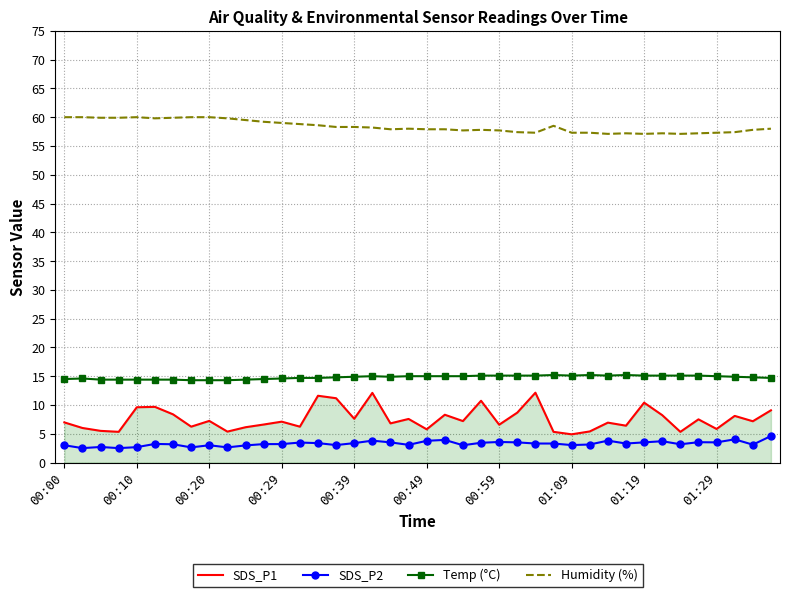

Rank the series by their maximum value, from highest to lowest.

Humidity (%), Temp (°C), SDS_P1, SDS_P2